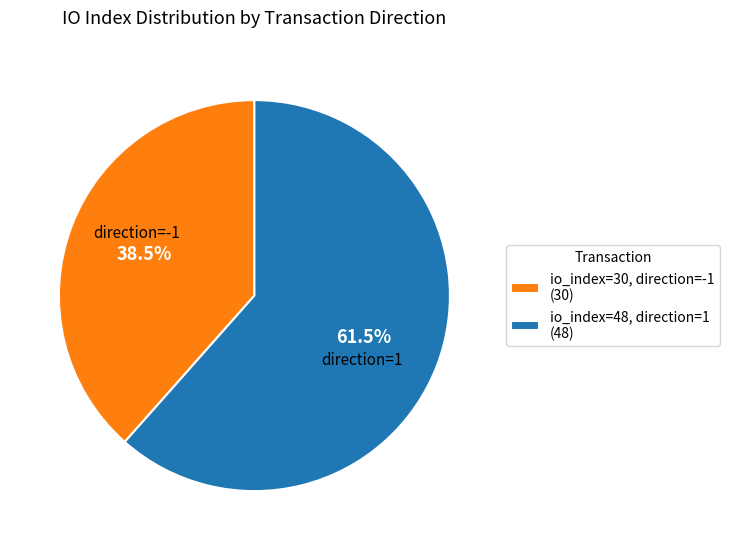

What is the majority slice?

io_index=48, direction=1 (48)